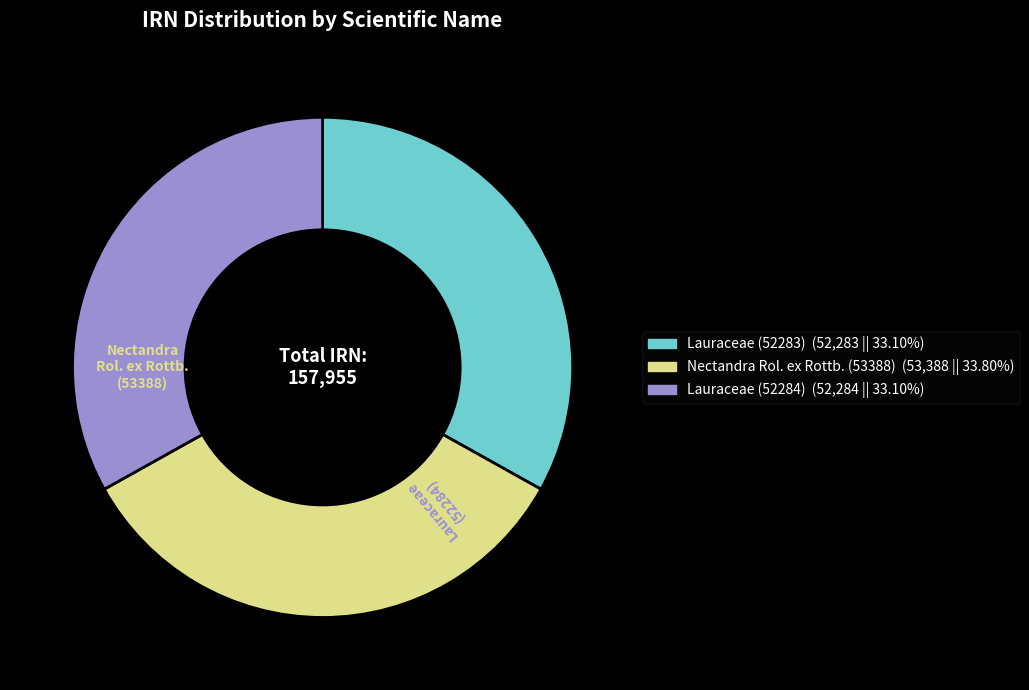

Which slice is the largest?

Nectandra Rol. ex Rottb. (53388)